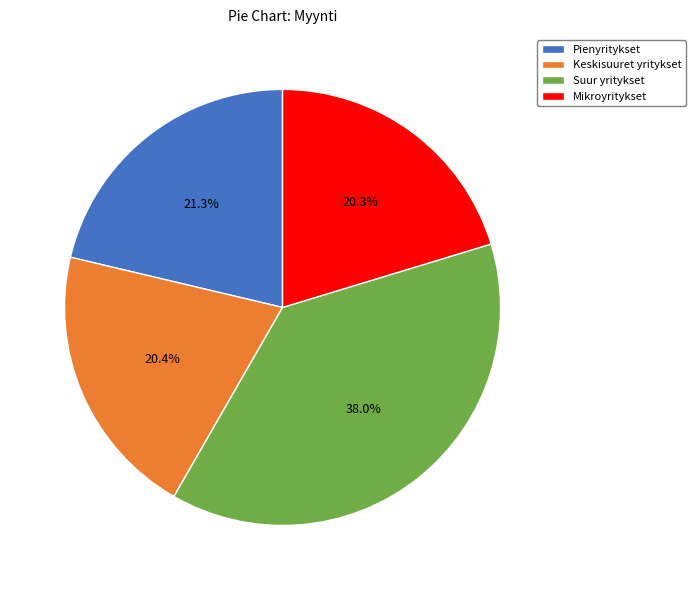

True or false: Pienyritykset accounts for 27% of the total.

False